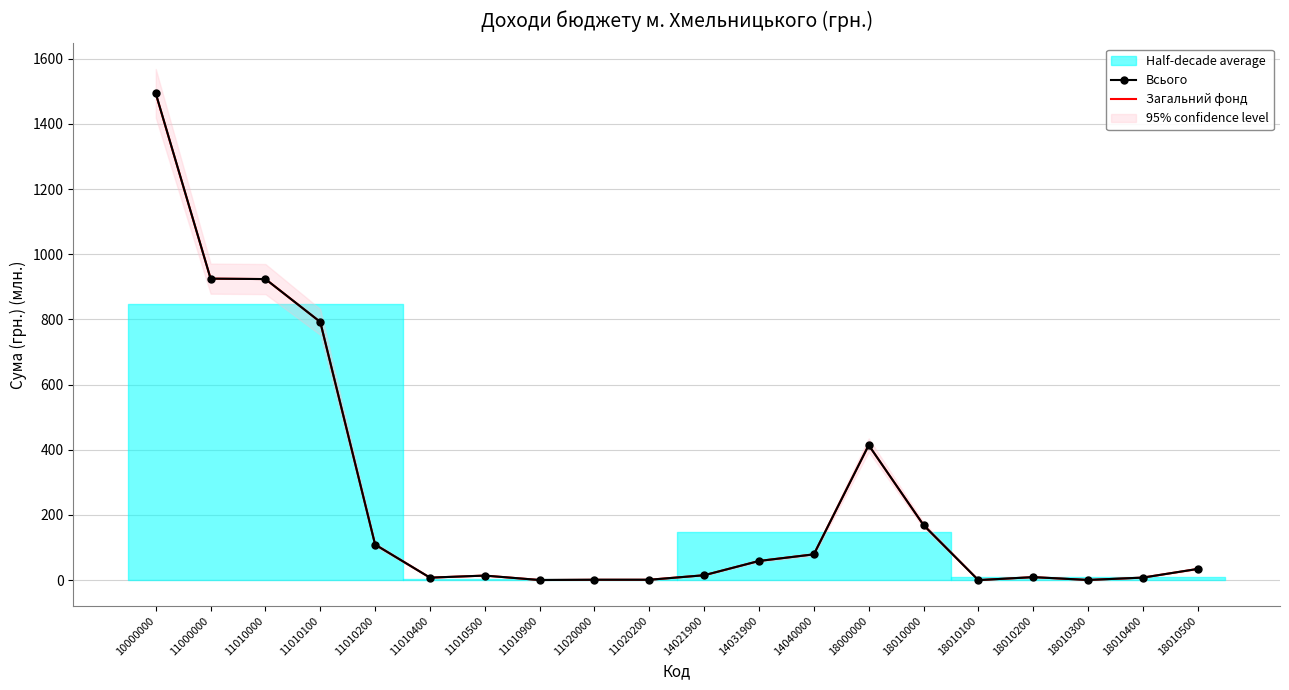

Which category has the highest value across all series?

10000000